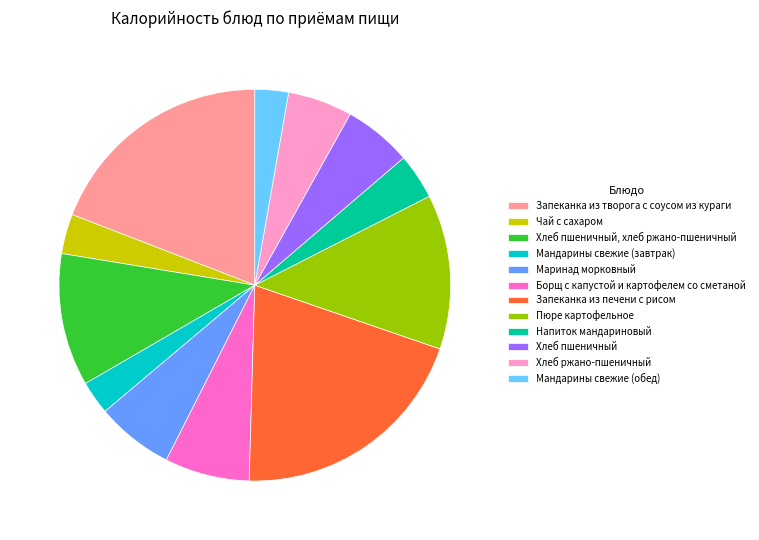

What is the ratio of the value at Пюре картофельное to the value at Мандарины свежие (завтрак)?

4.6